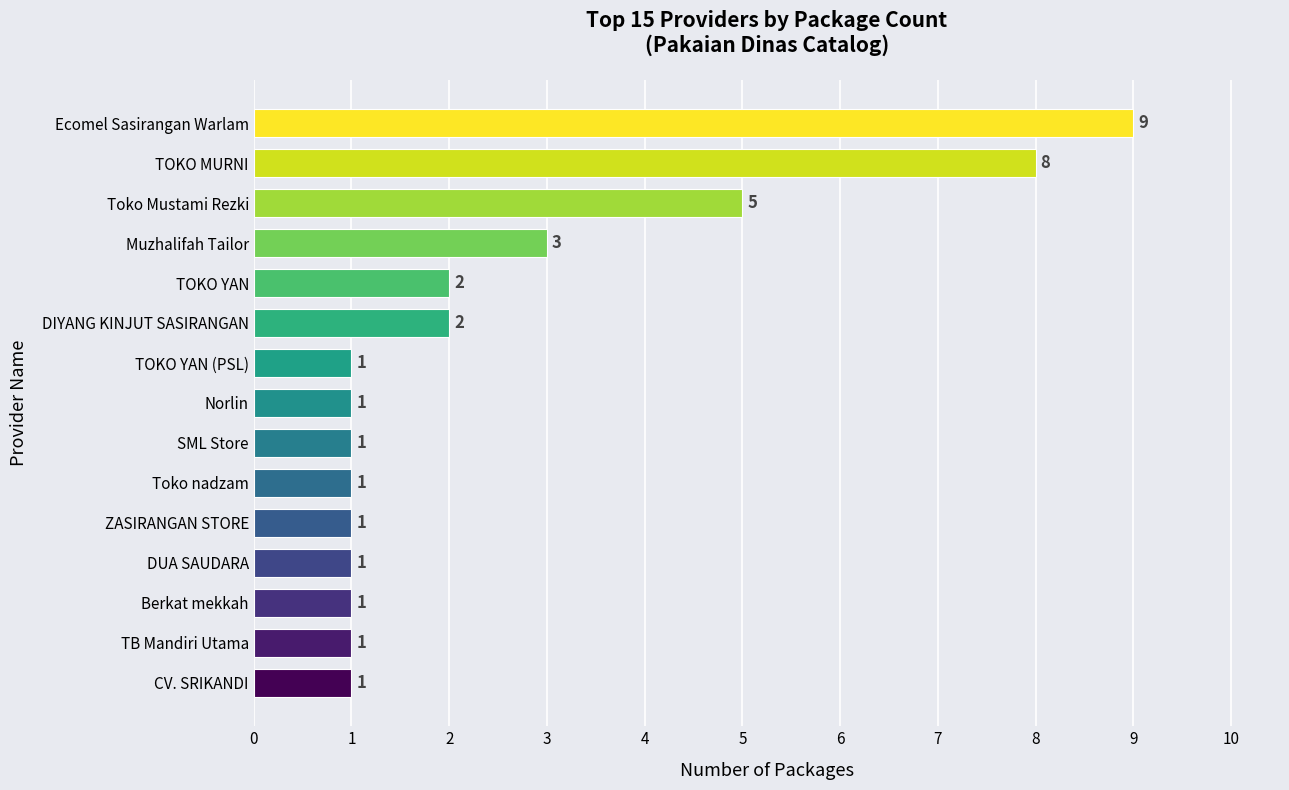

What is the greatest value displayed?

9